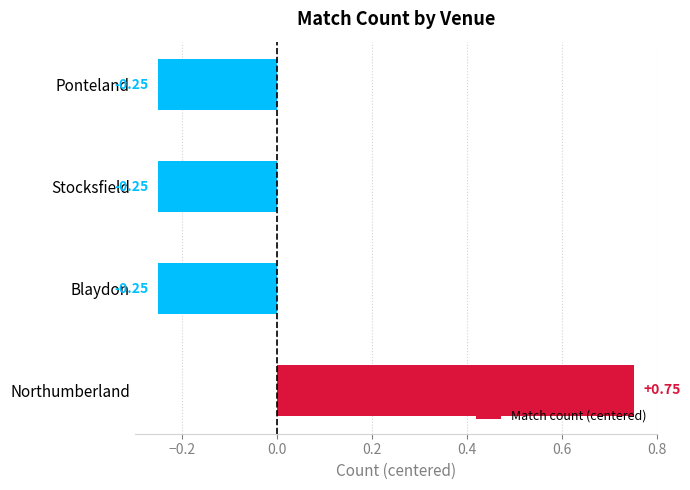

What is the difference between the maximum and minimum values?

1.0